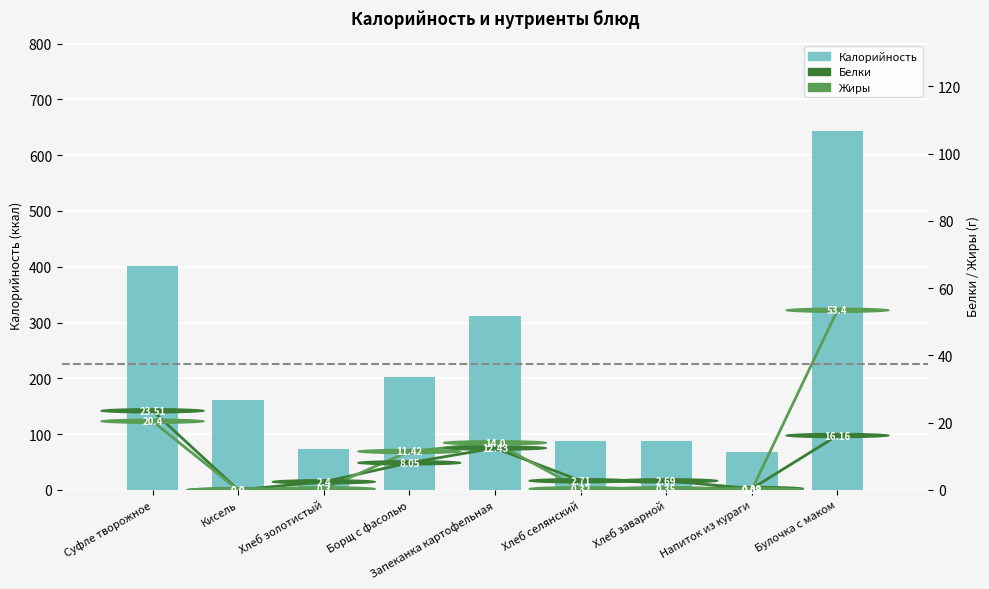

Rank the series by their maximum value, from lowest to highest.

Белки, Жиры, Калорийность